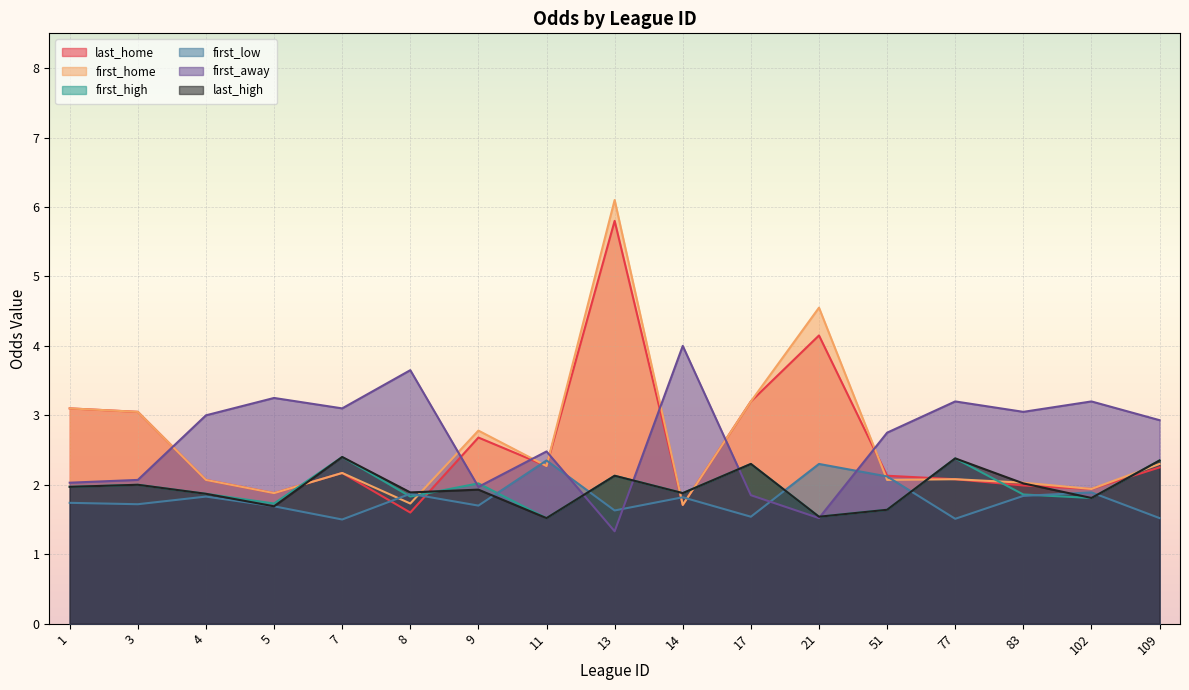

The value of first_low at 83 is 2.7. True or false?

False